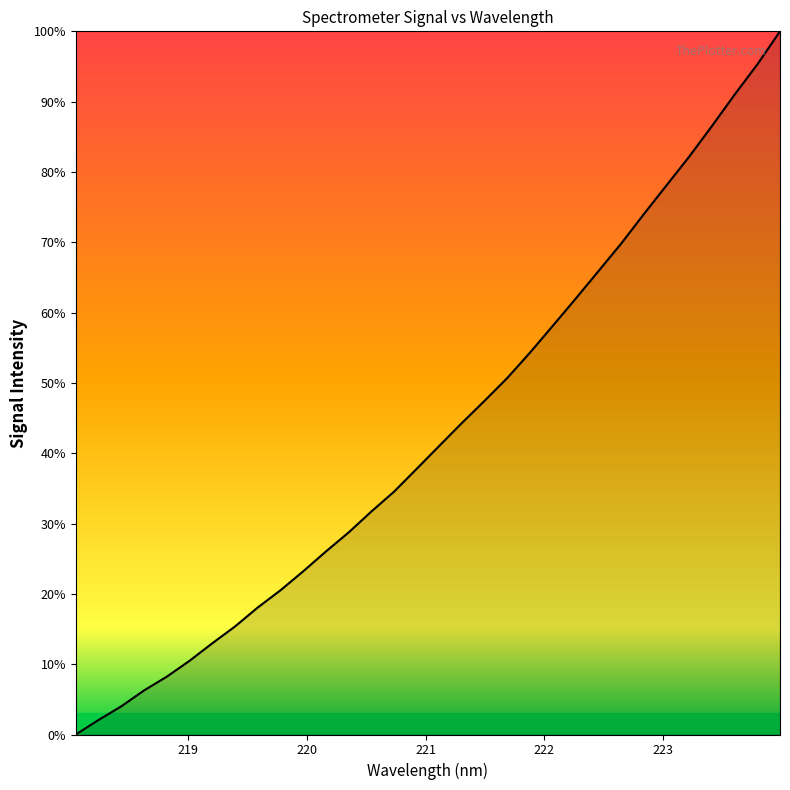

What is the average value?

0.4